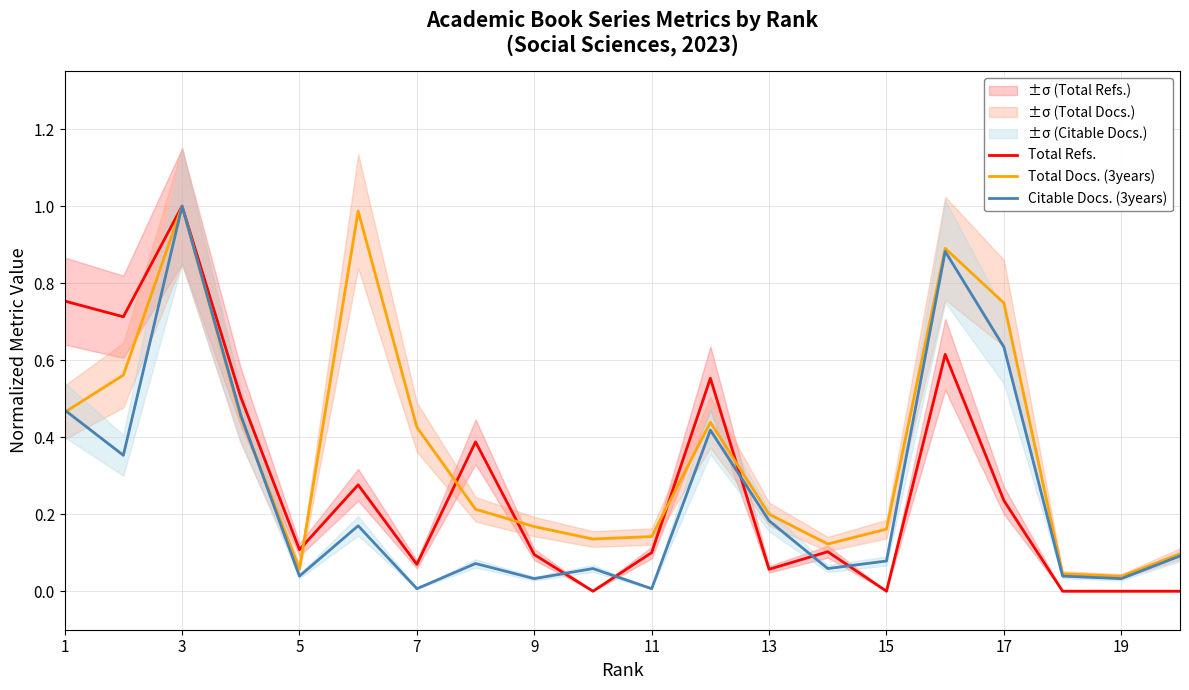

How many interior local valleys does the Total Refs. series have?

6